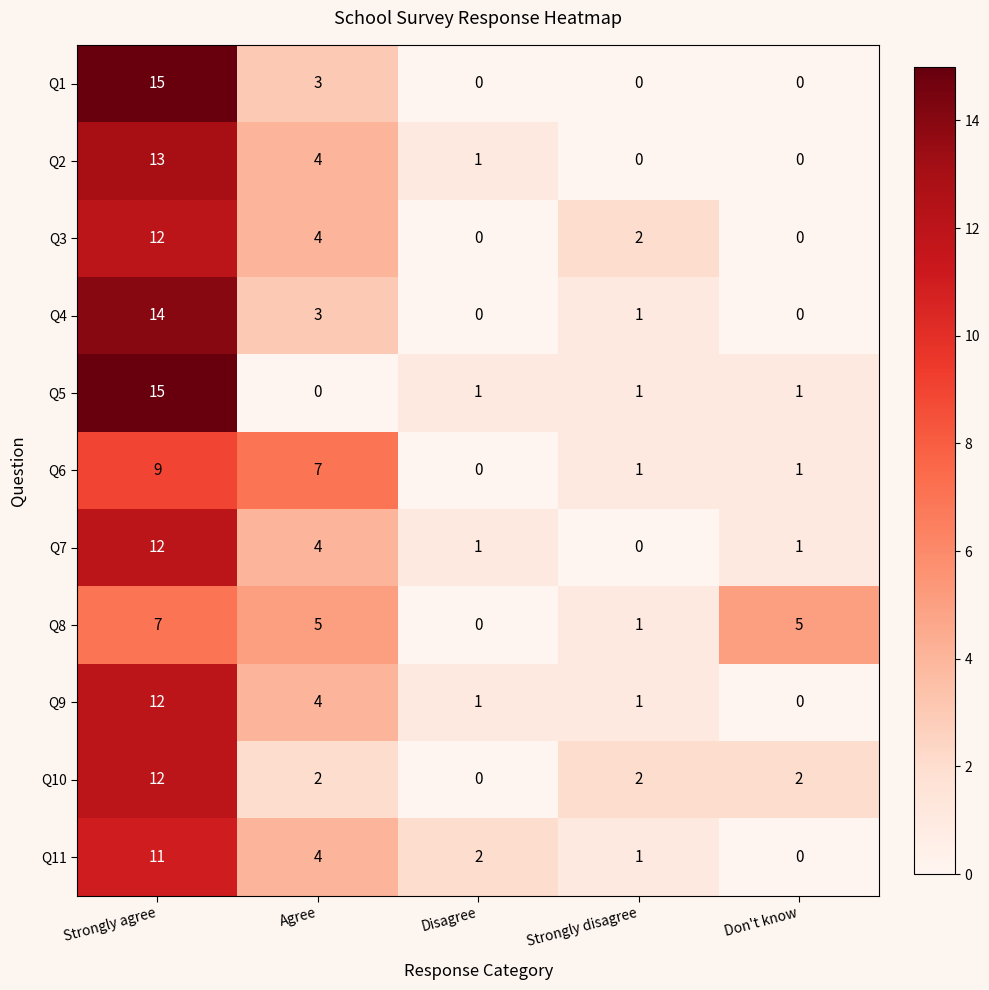

At which label is Q3 closest to 6?

Agree